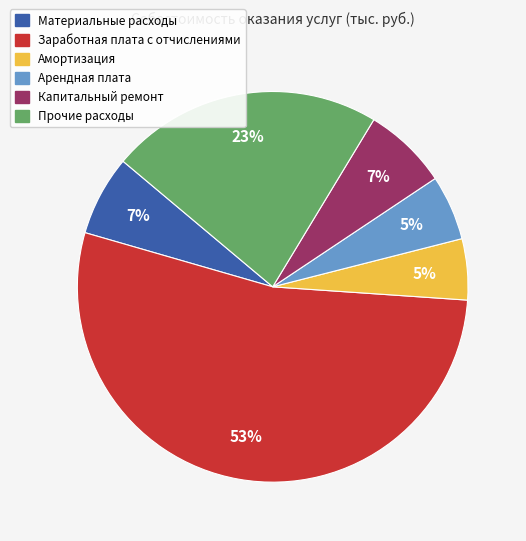

What is the majority slice?

Заработная плата с отчислениями